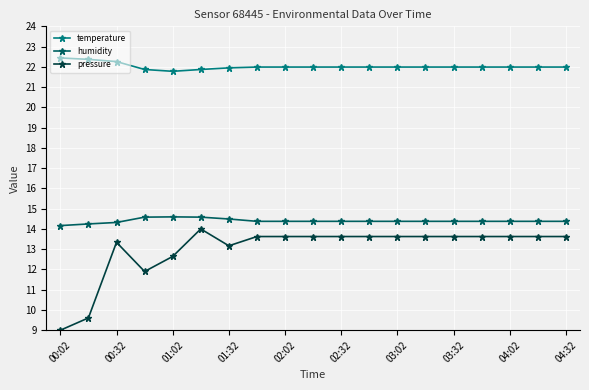

Does the chart display data point markers on the line(s)?

Yes